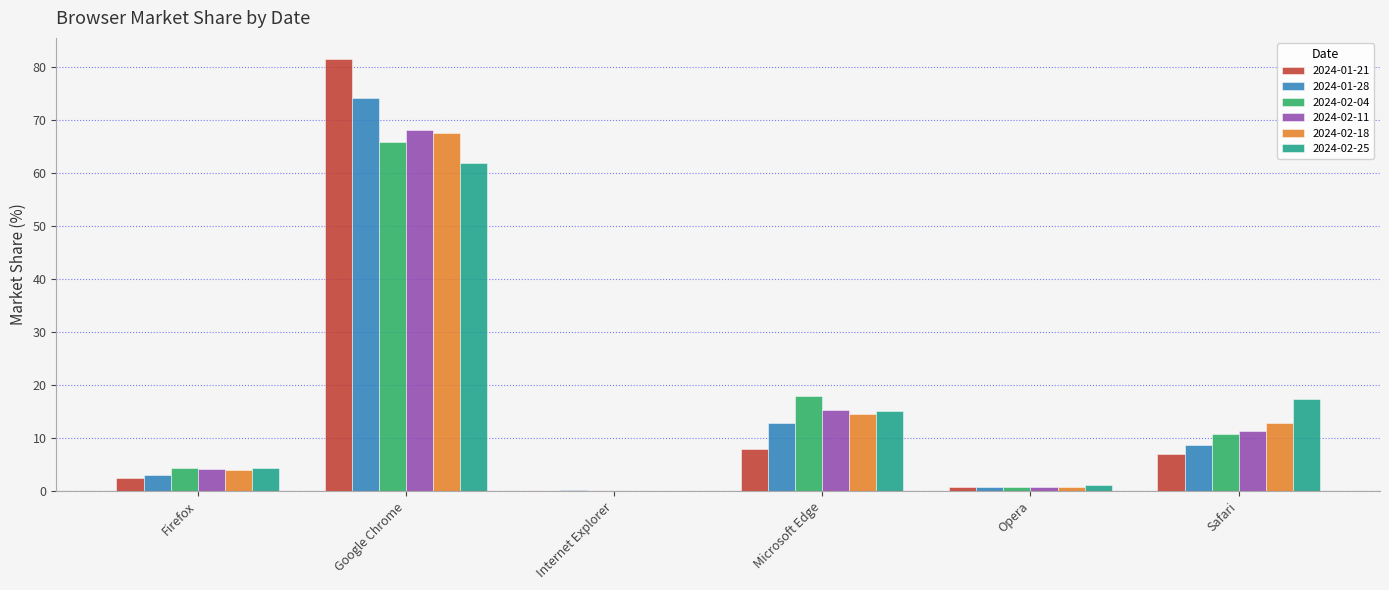

What is the approximate value of 2024-02-11 at Safari?

11.4